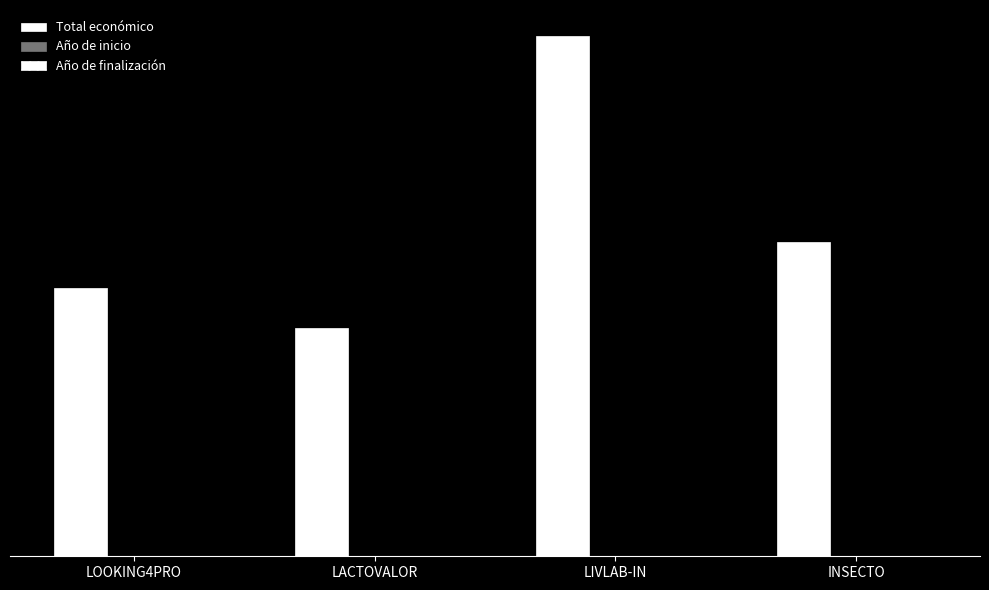

Does the chart contain stacked bars?

No